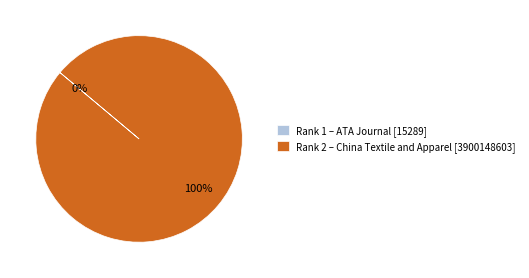

Is there a majority slice in this chart?

Yes